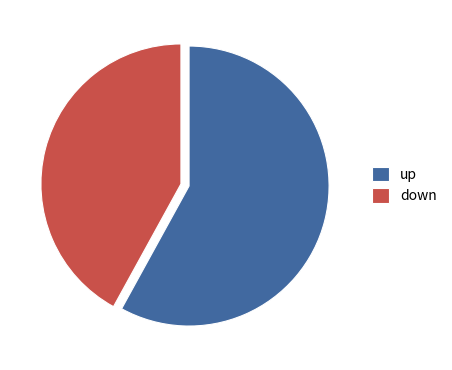

Approximately how many times larger is the value at up compared to down?

1.4